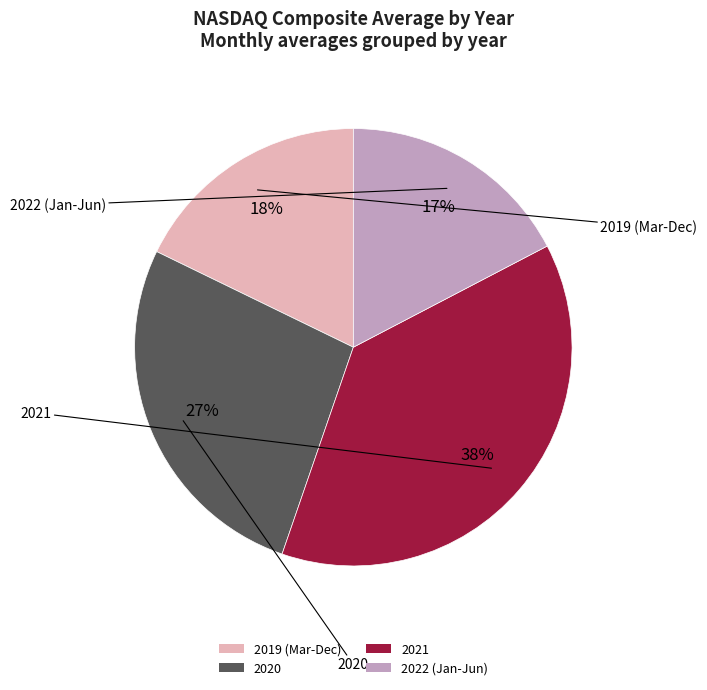

True or false: 2019 (Mar-Dec) accounts for 26% of the total.

False